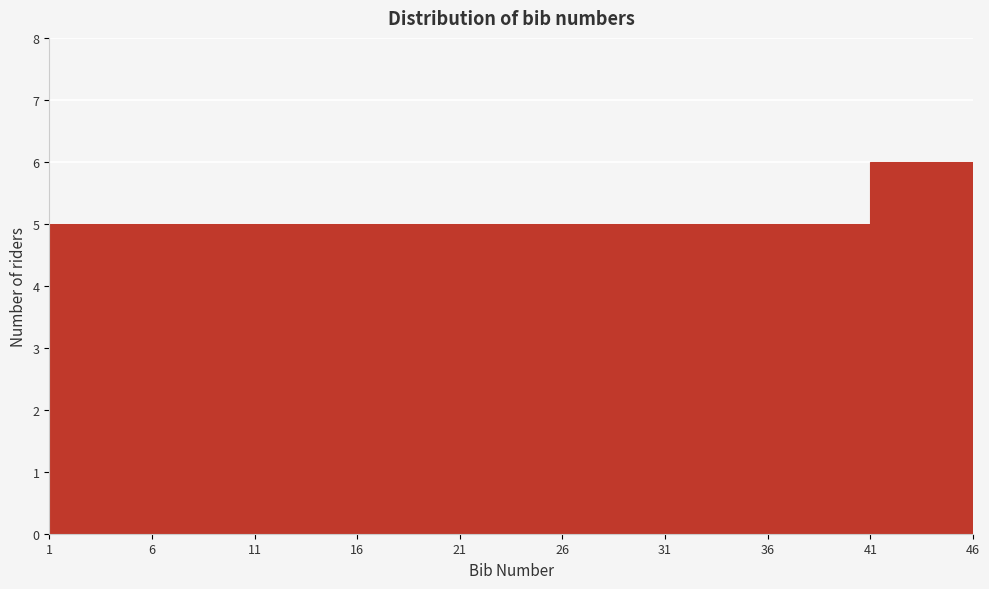

Reading left to right, transcribe this chart: for each bar, give the range it covers on the x-axis and its height. The values are not printed on the chart, so give them approximately, as read against the axis.

1 to 6: 5
6 to 11: 5
11 to 16: 5
16 to 21: 5
21 to 26: 5
26 to 31: 5
31 to 36: 5
36 to 41: 5
41 to 46: 6